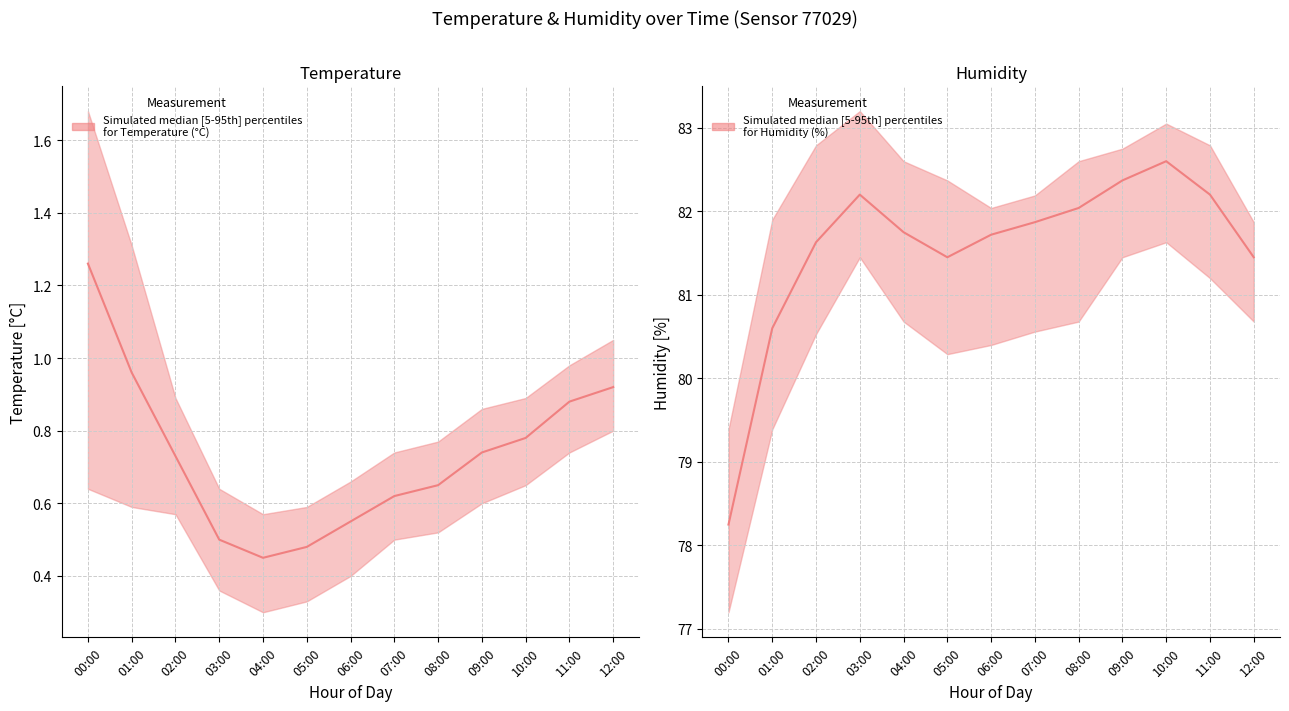

What is the total value across all series at 04:00?

246.3